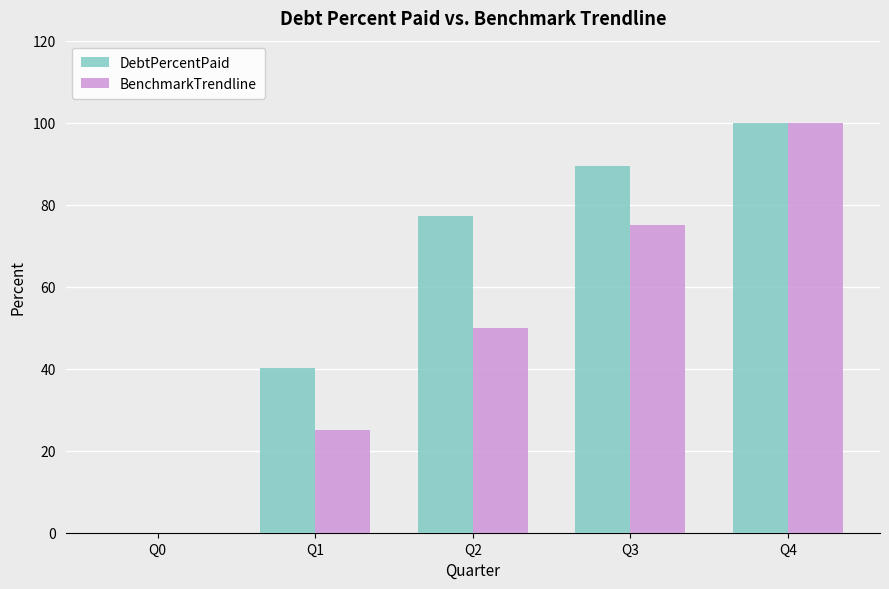

Between Q1 and Q4, which series saw the biggest shift?

BenchmarkTrendline